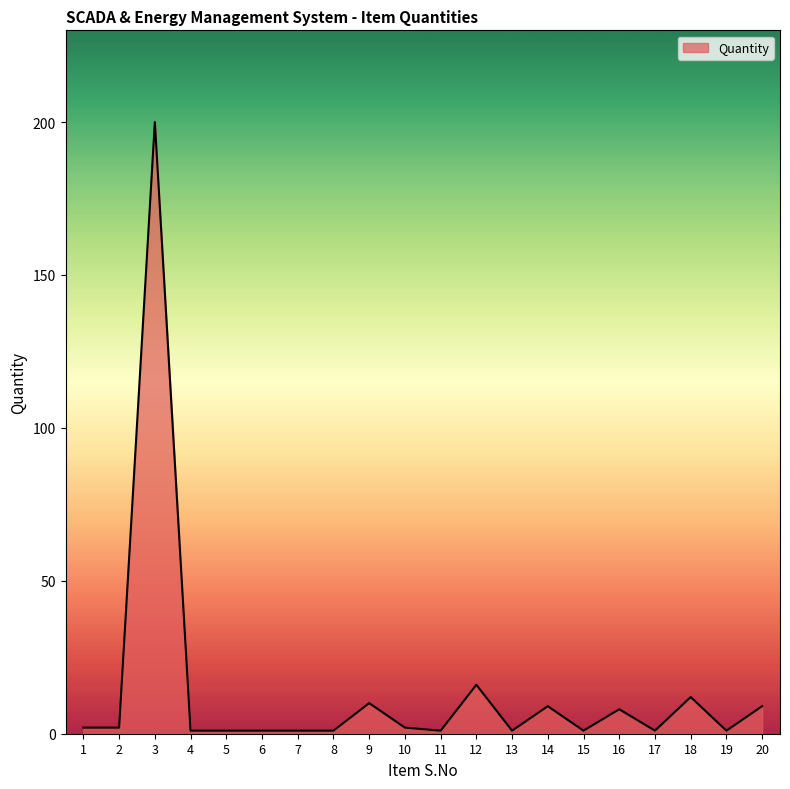

What is the difference between the maximum and minimum values?

199